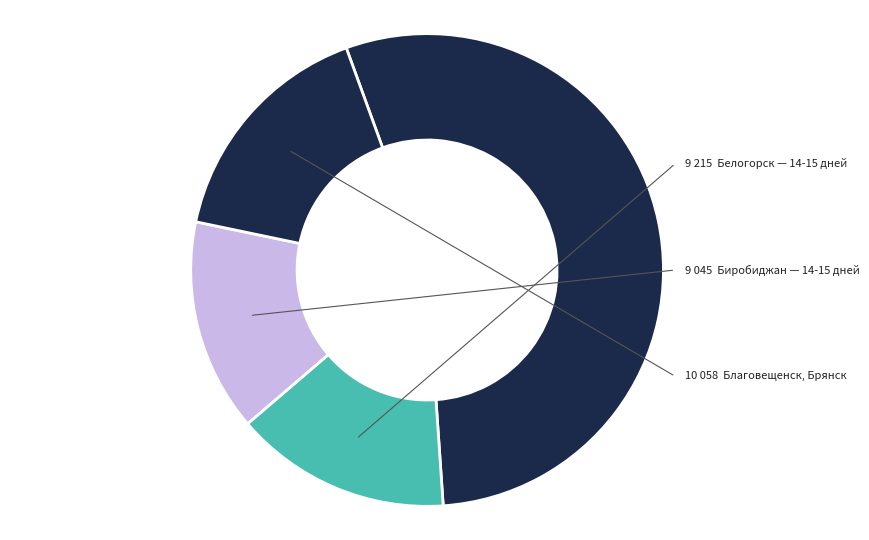

Count the number of slices in the pie.

4